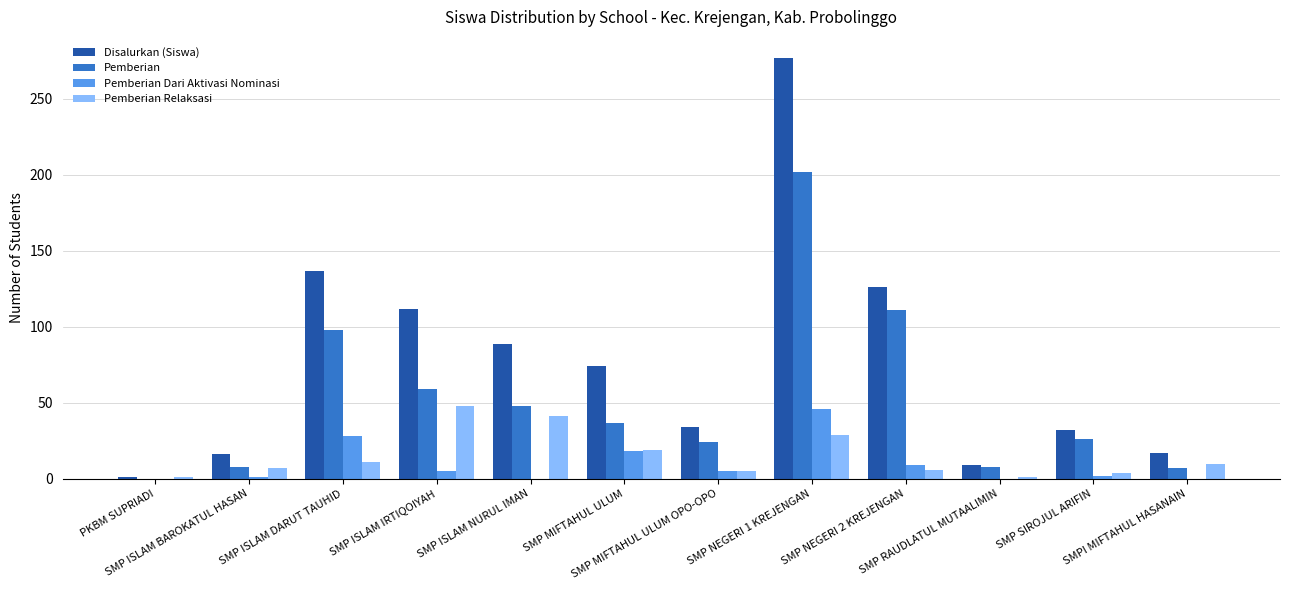

What are all the series names shown in the legend?

Disalurkan (Siswa), Pemberian, Pemberian Dari Aktivasi Nominasi, Pemberian Relaksasi